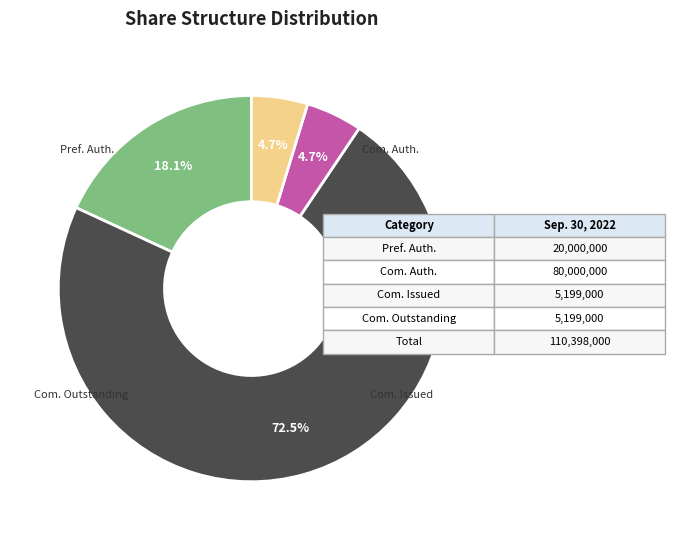

Does any single category account for the majority?

Yes